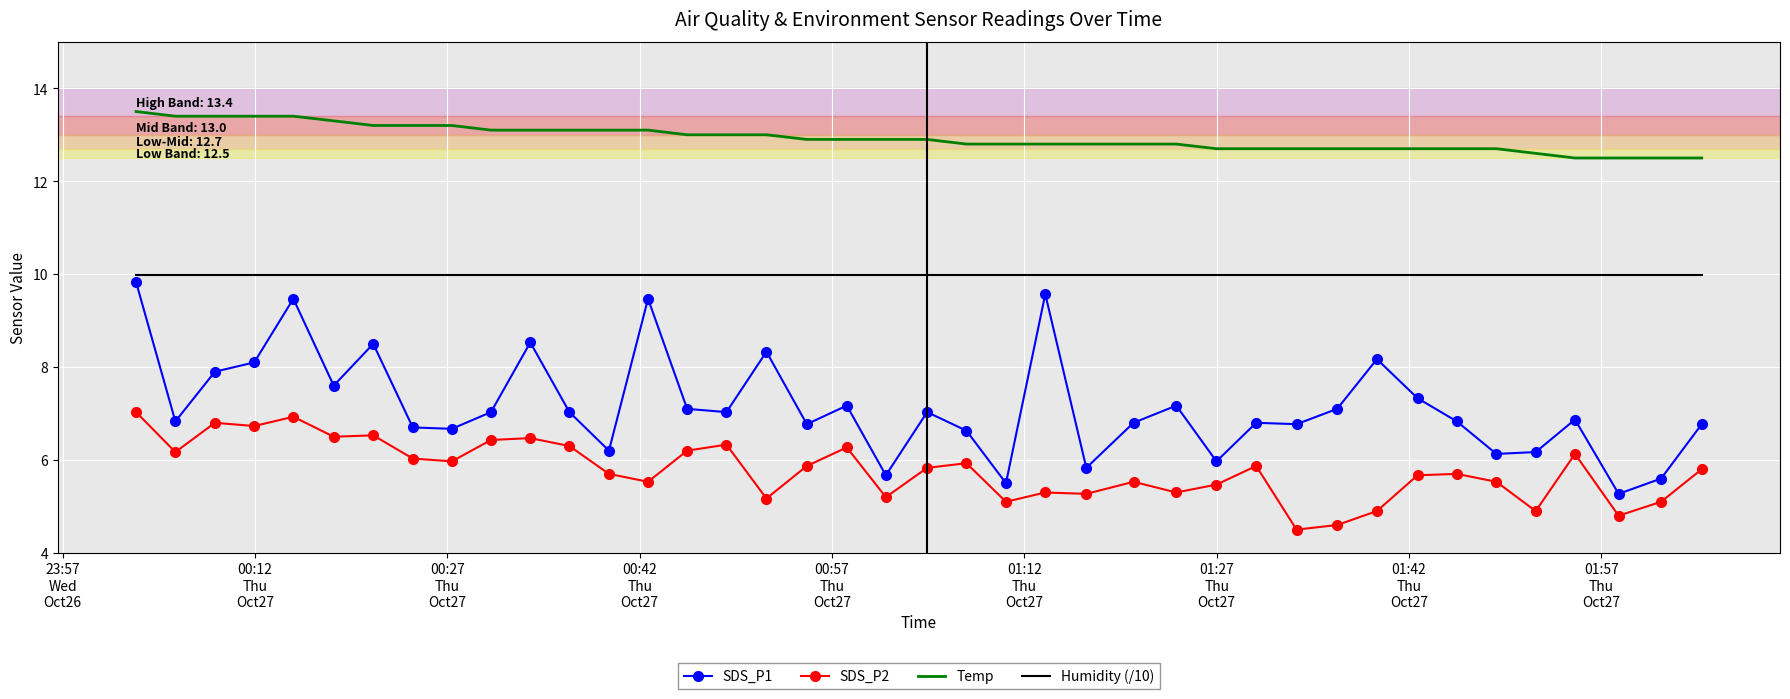

True or false: SDS_P1 and Temp intersect in this chart.

False